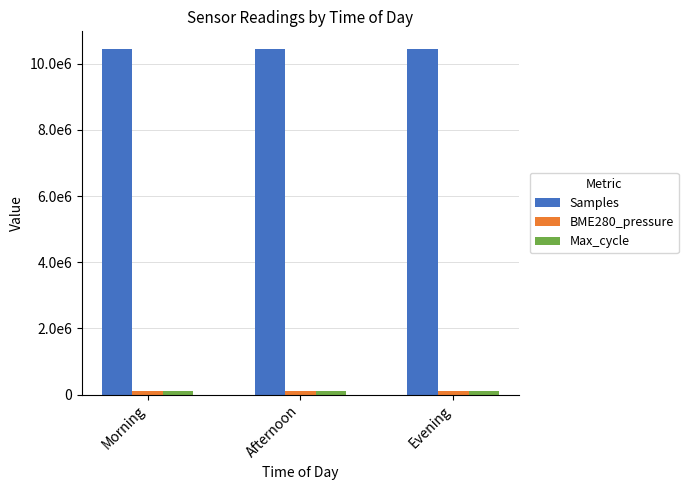

What is the minimum value shown in the chart?

96938